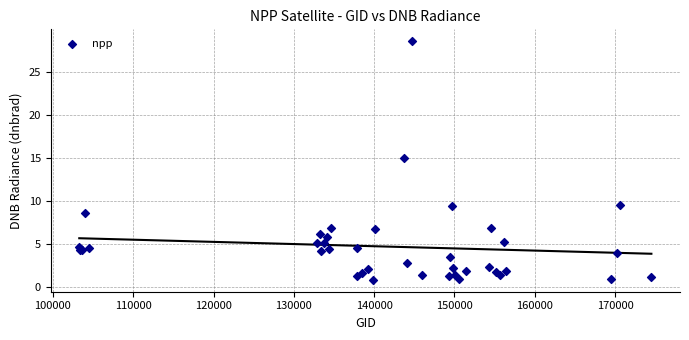

What Y value in the scatter plot is closest to 14?

15.0